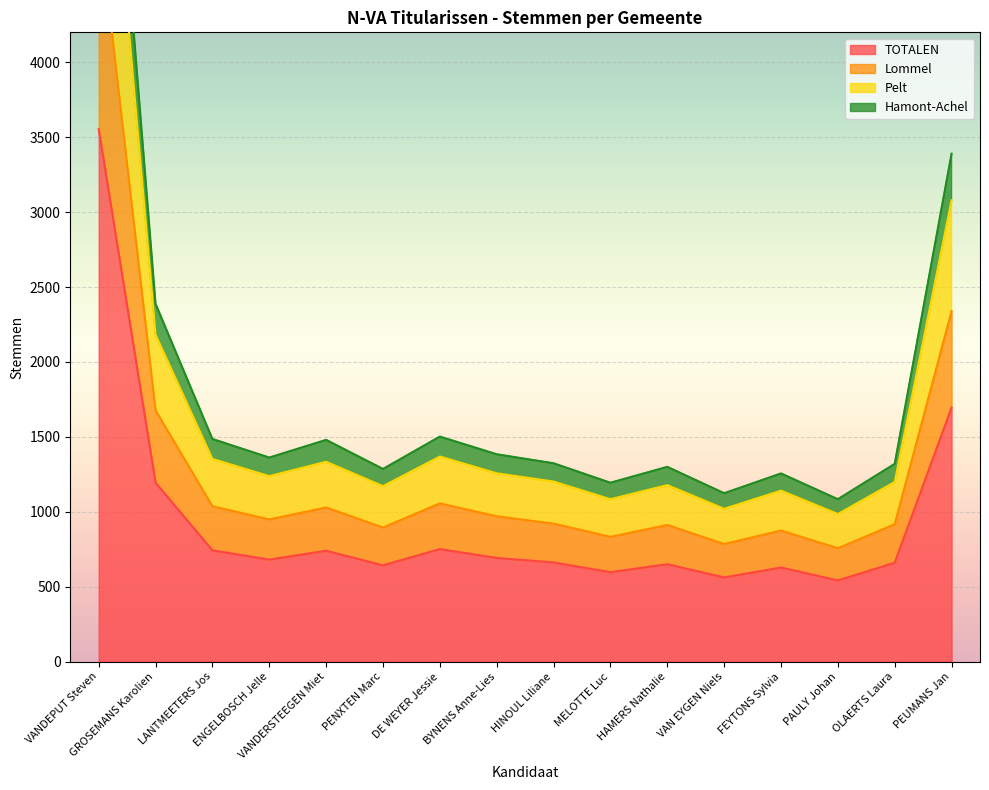

Is the value of Pelt at OLAERTS Laura greater than the value of Lommel at VANDERSTEEGEN Miet?

Yes